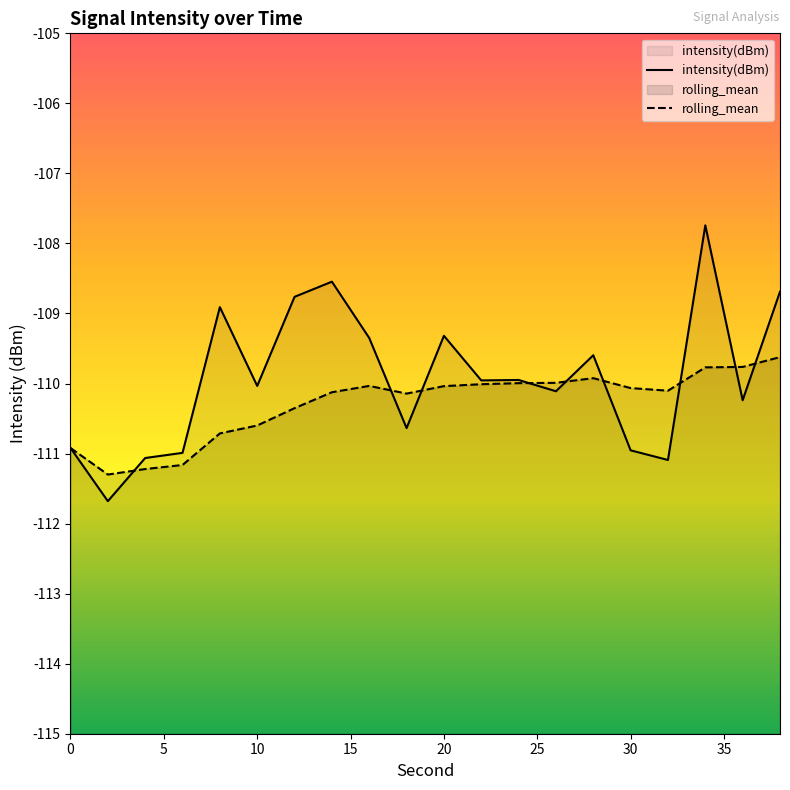

Rank the categories by intensity(dBm) value from highest to lowest.

34, 14, 38, 12, 8, 20, 16, 28, 24, 22, 10, 26, 36, 18, 0, 30, 6, 4, 32, 2